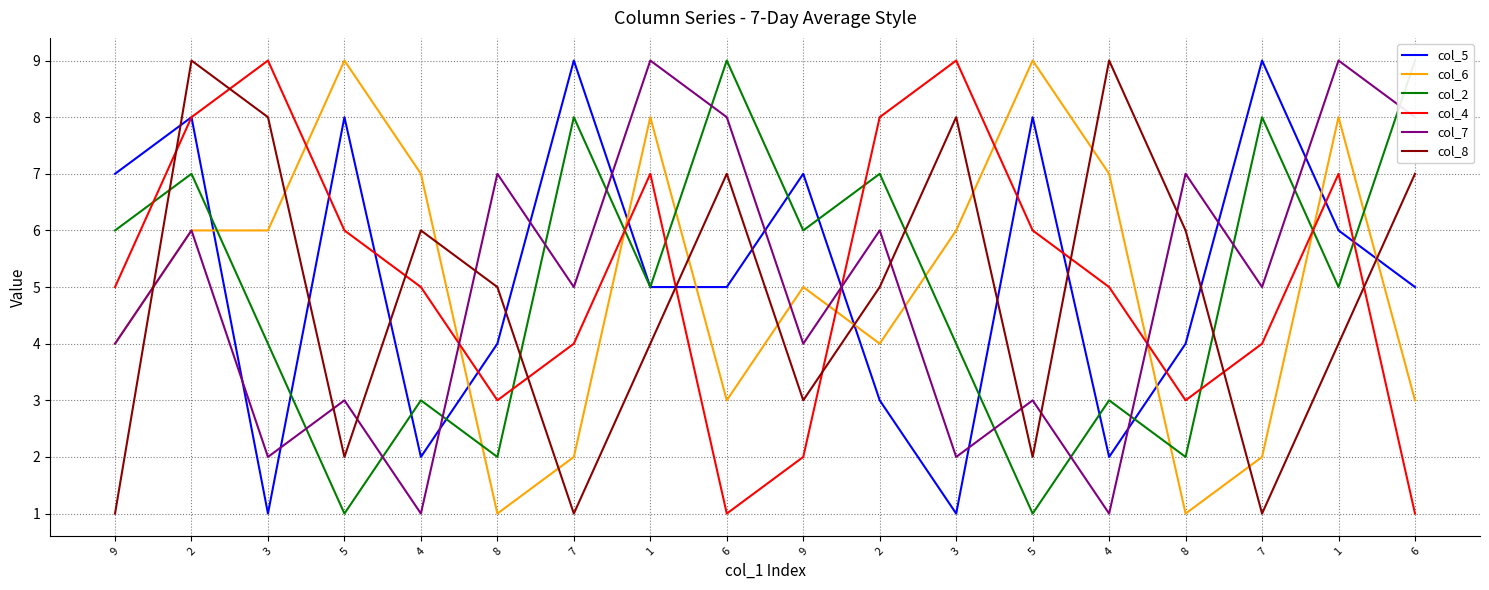

Rank the series by their maximum value, from highest to lowest.

col_5, col_6, col_2, col_4, col_7, col_8